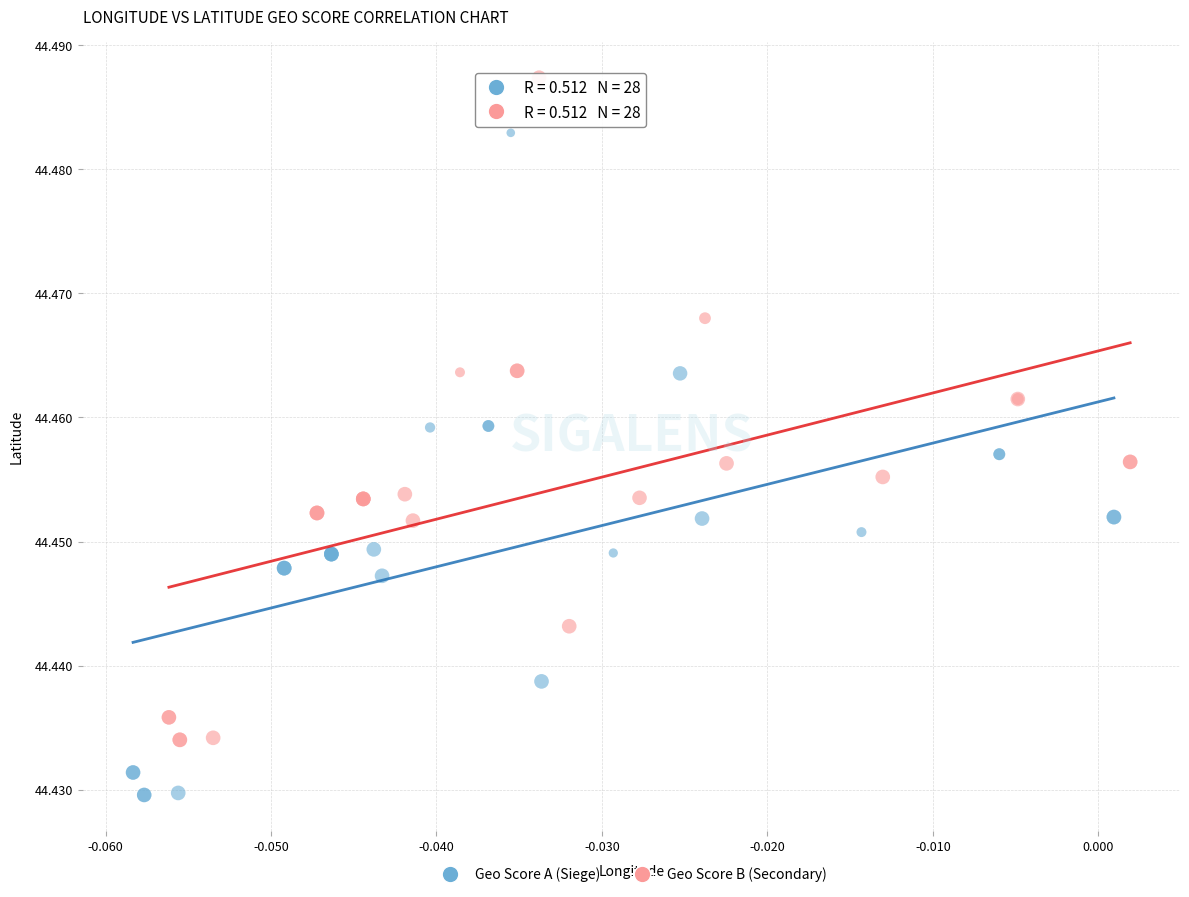

Which series reaches the maximum Y coordinate?

Geo Score B (Secondary)